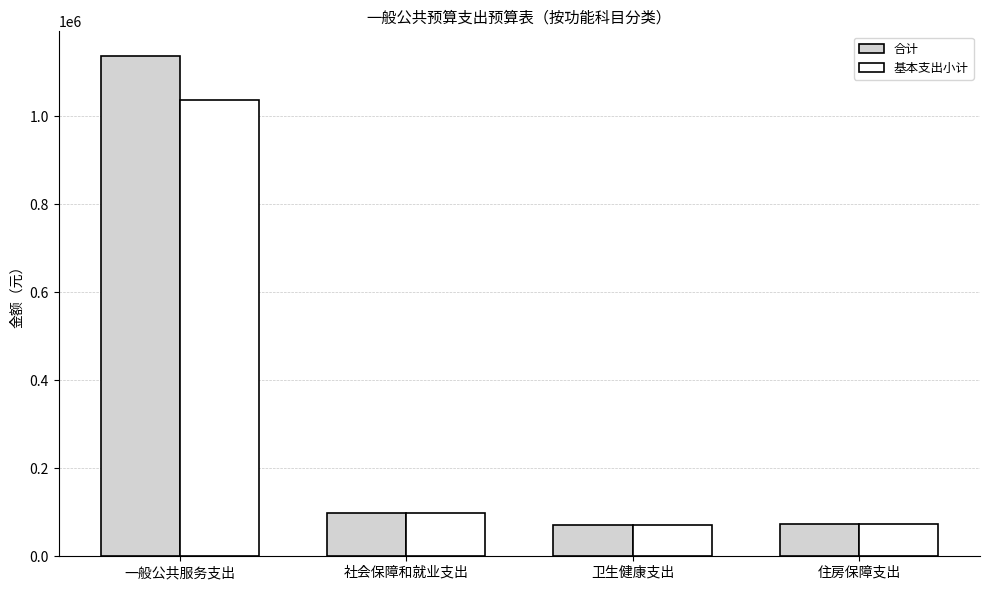

Which category has the highest value in the 基本支出小计 series?

一般公共服务支出